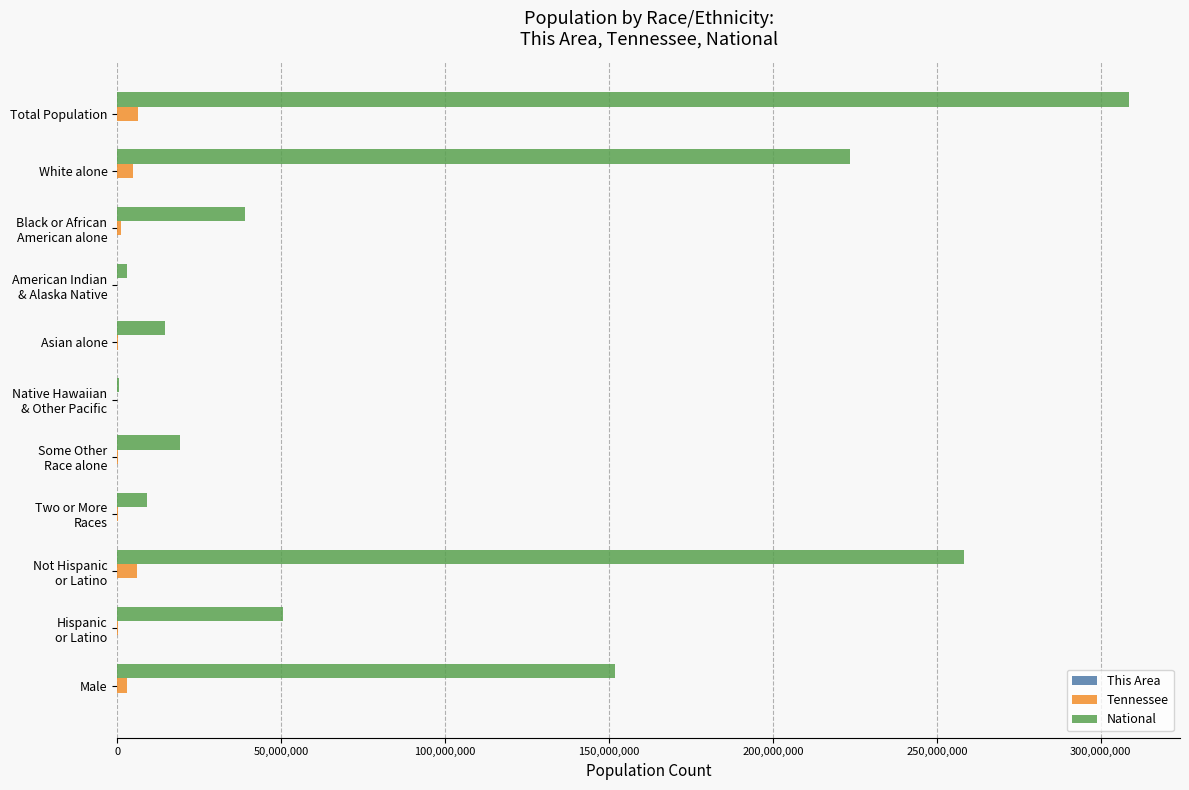

What is the sum of all Tennessee values?

22131819